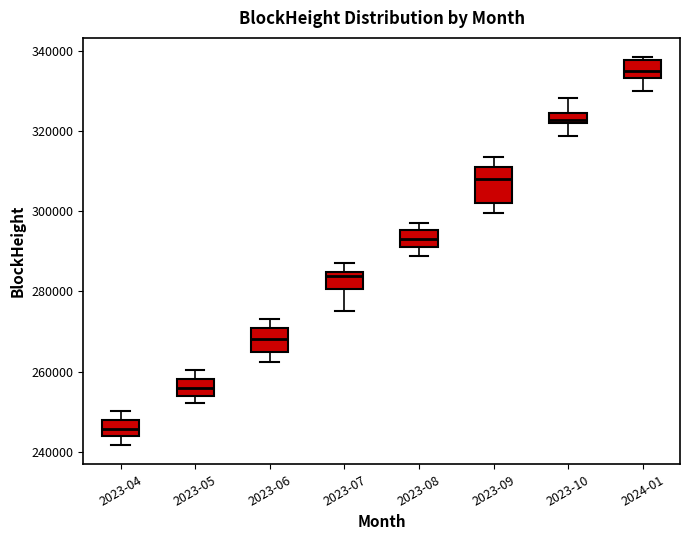

Which box's median line is the lowest?

2023-04